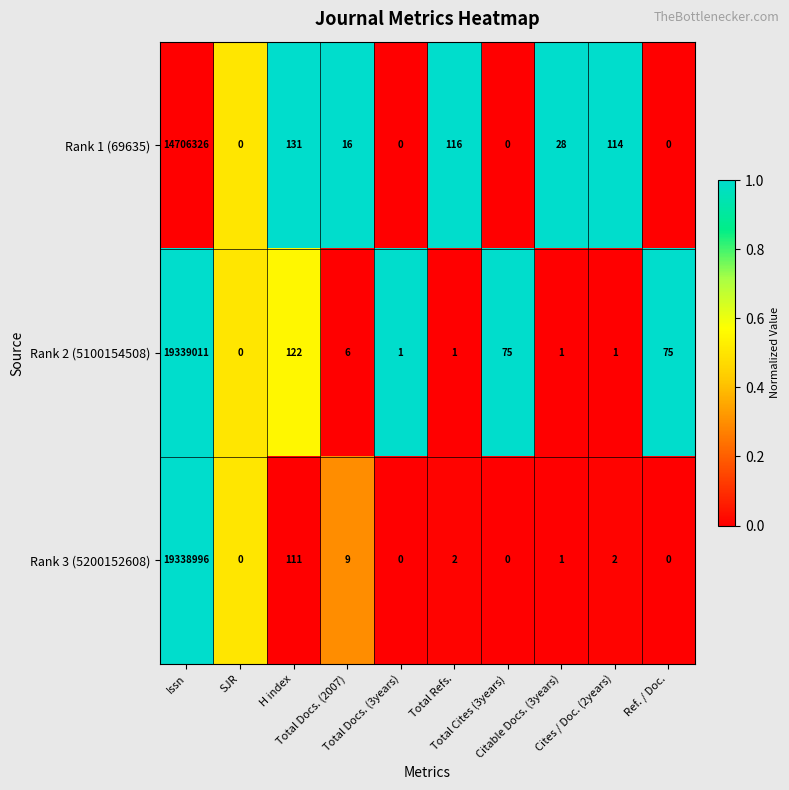

Which series has the largest range (max minus min)?

Rank 2 (5100154508)